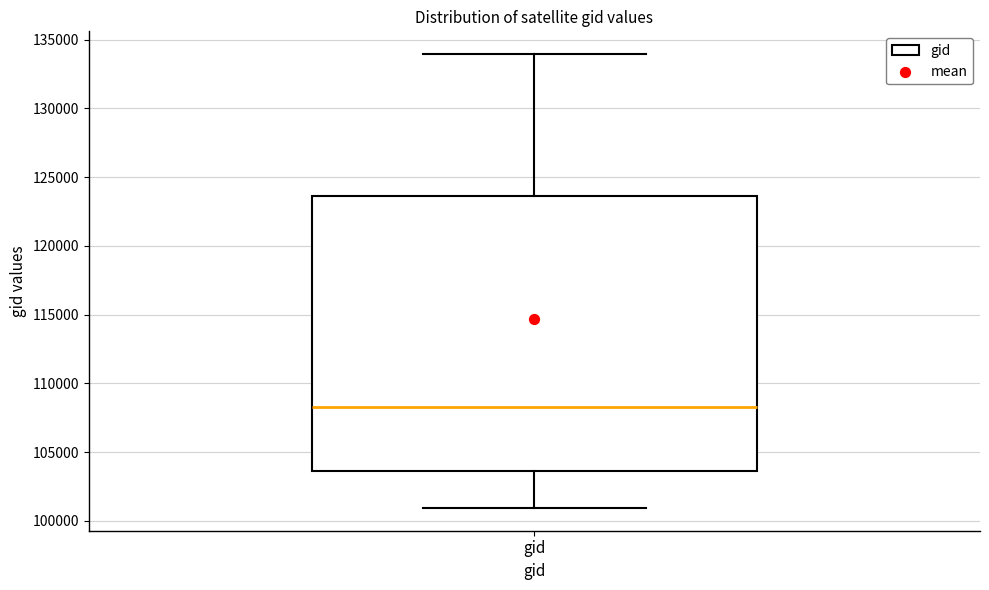

Transcribe this box plot: give where the median line is, the range the box spans, and where the two whiskers end, as read against the y-axis. The values are not printed on the chart, so give them approximately, as read against the axis.

median 108500, box 103500 to 123500, whiskers 101000 to 134000